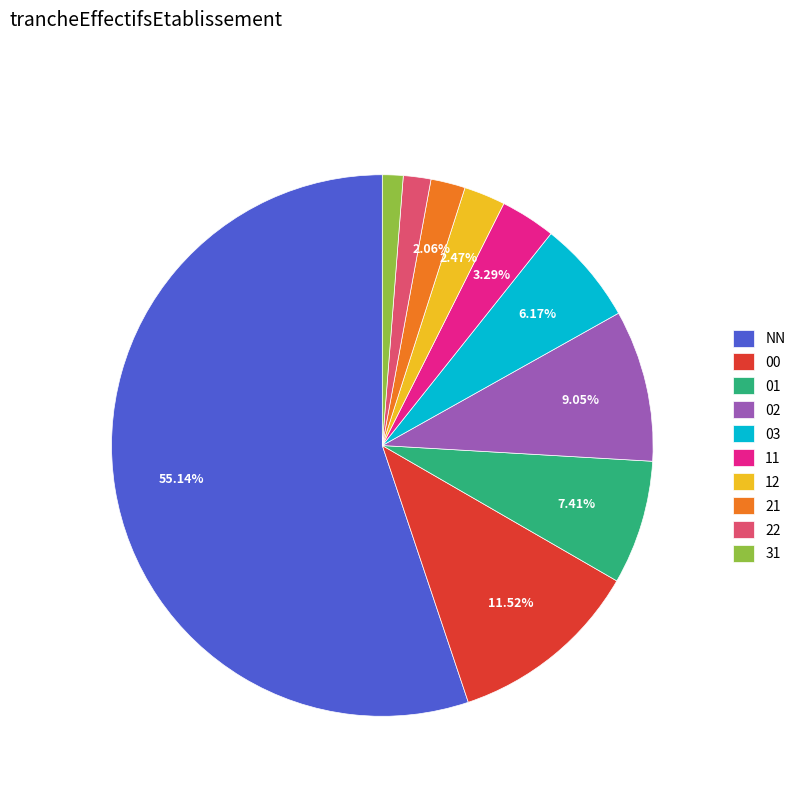

What percentage do 11 and 12 together represent?

5.8%